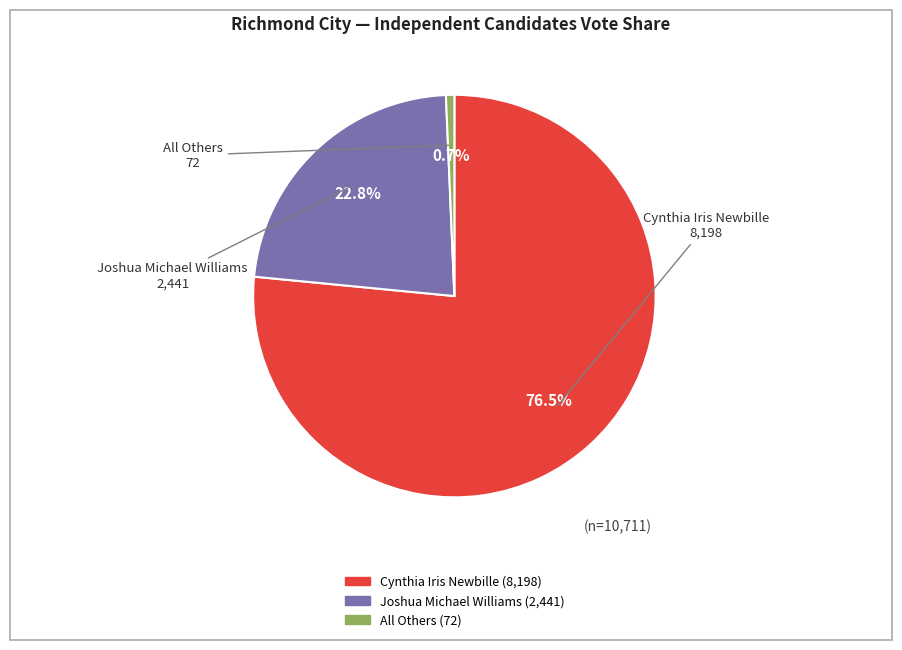

Does Joshua Michael Williams represent more than half of the total?

No